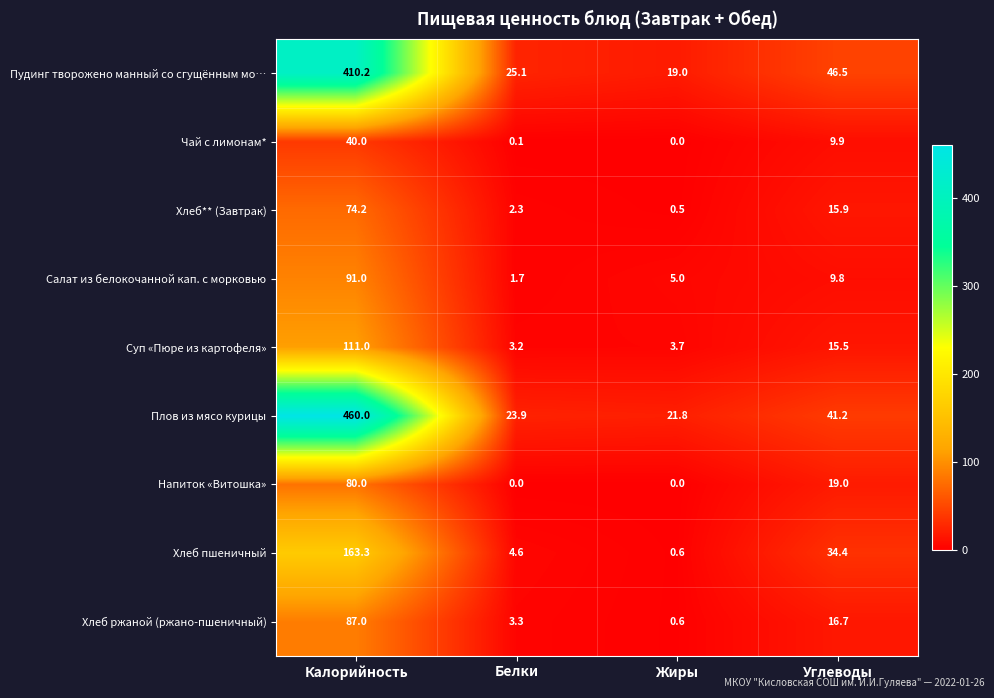

True or false: Напиток «Витошка» has a value of 80.0 at Калорийность.

True